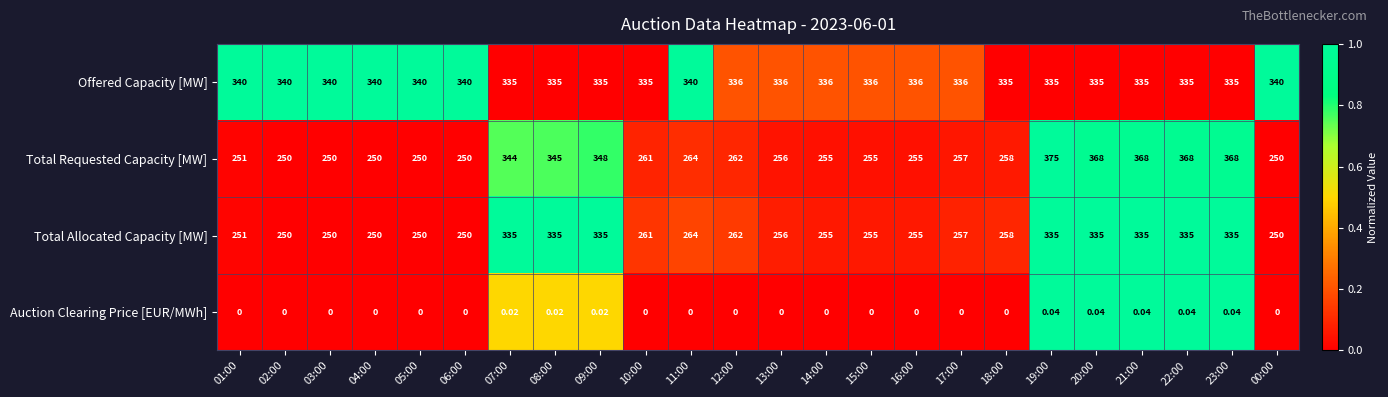

At which category is the sum across all series the highest?

19:00